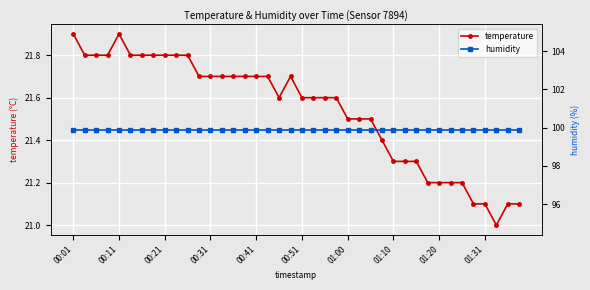

What value does the temperature series have at 00:41?

21.7